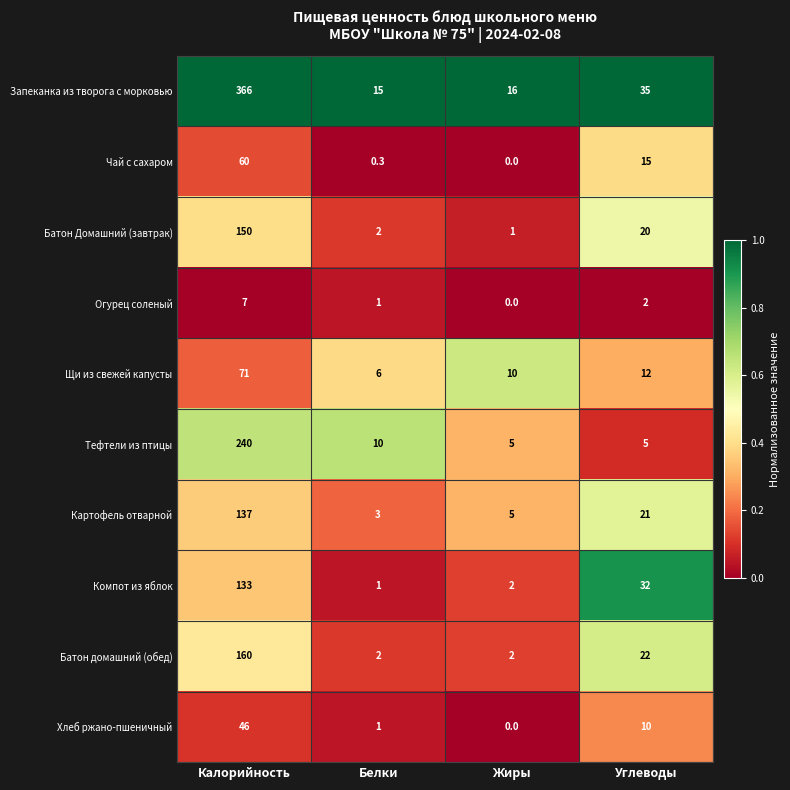

What is the sum of all Батон Домашний (завтрак) values?

173.0